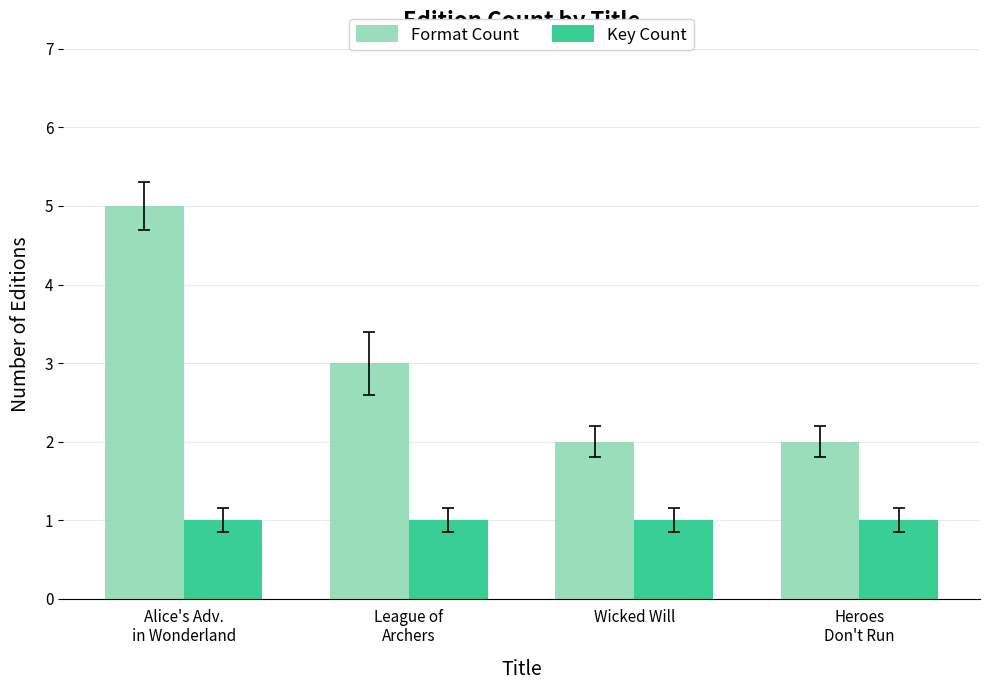

Rank the series by their maximum value, from lowest to highest.

Key Count, Format Count